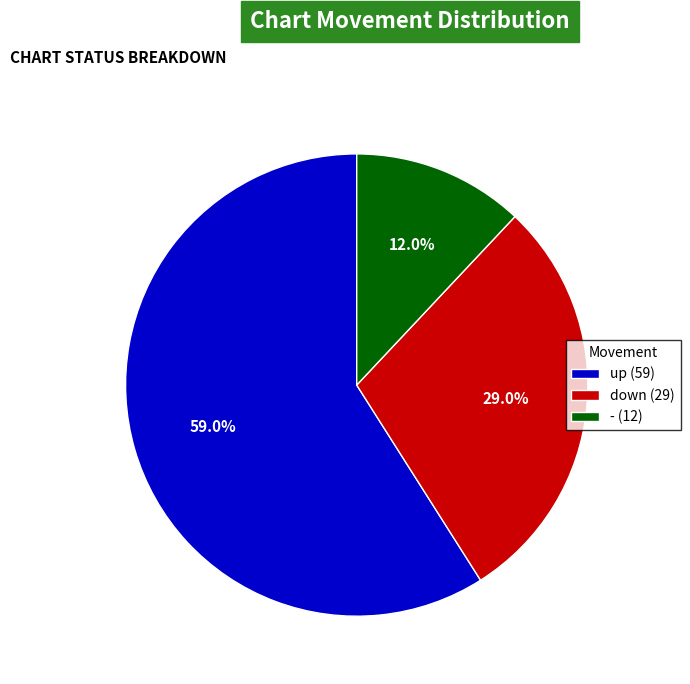

Rank the categories by value from highest to lowest.

up, down, -